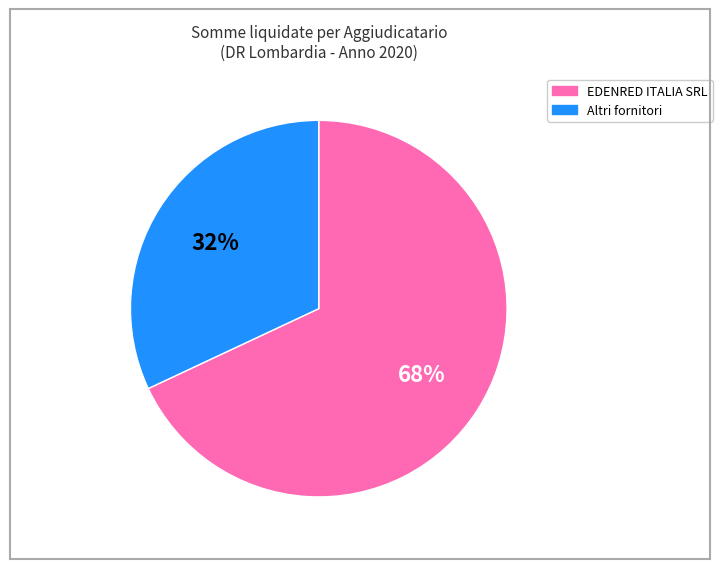

Does any single category account for the majority?

Yes